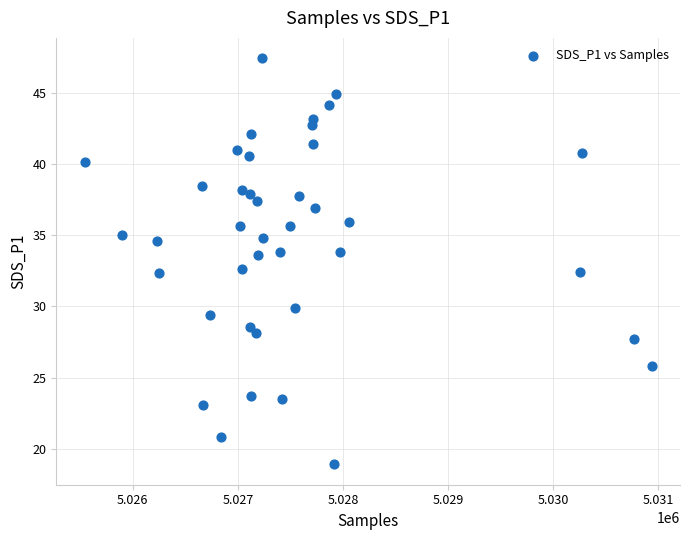

What is the range of Y values (max minus min)?

28.5